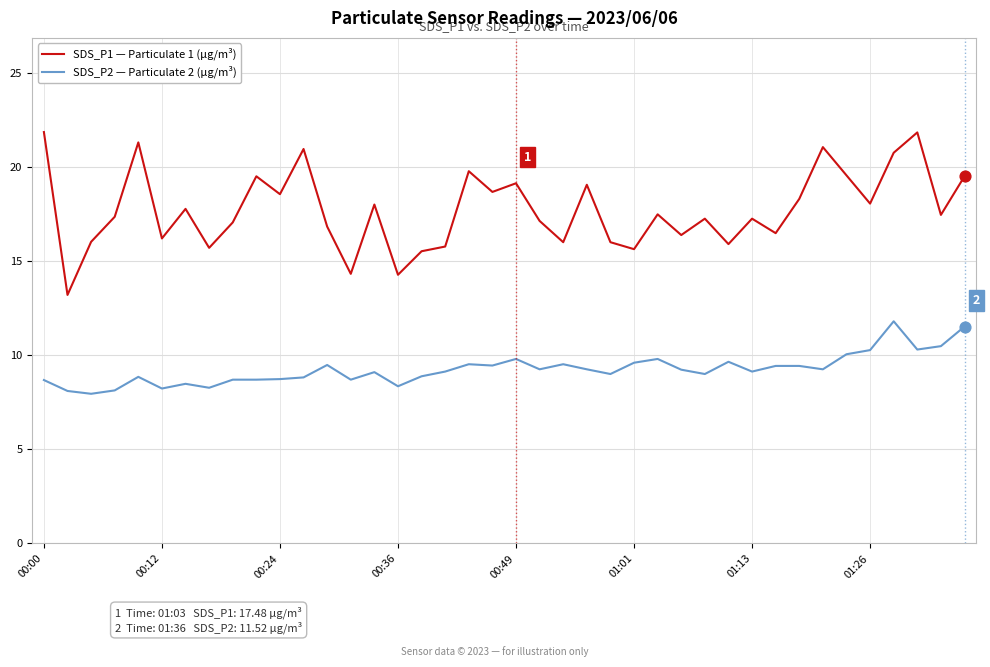

At how many categories does at least one series exceed 13?

40